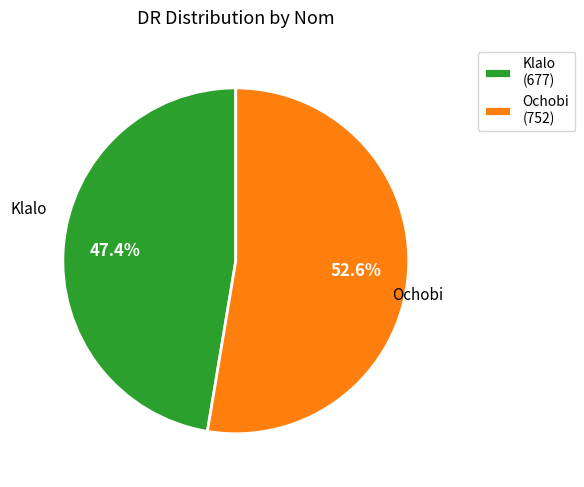

To the nearest percent, what is the difference between the largest and smallest slice percentages?

5%